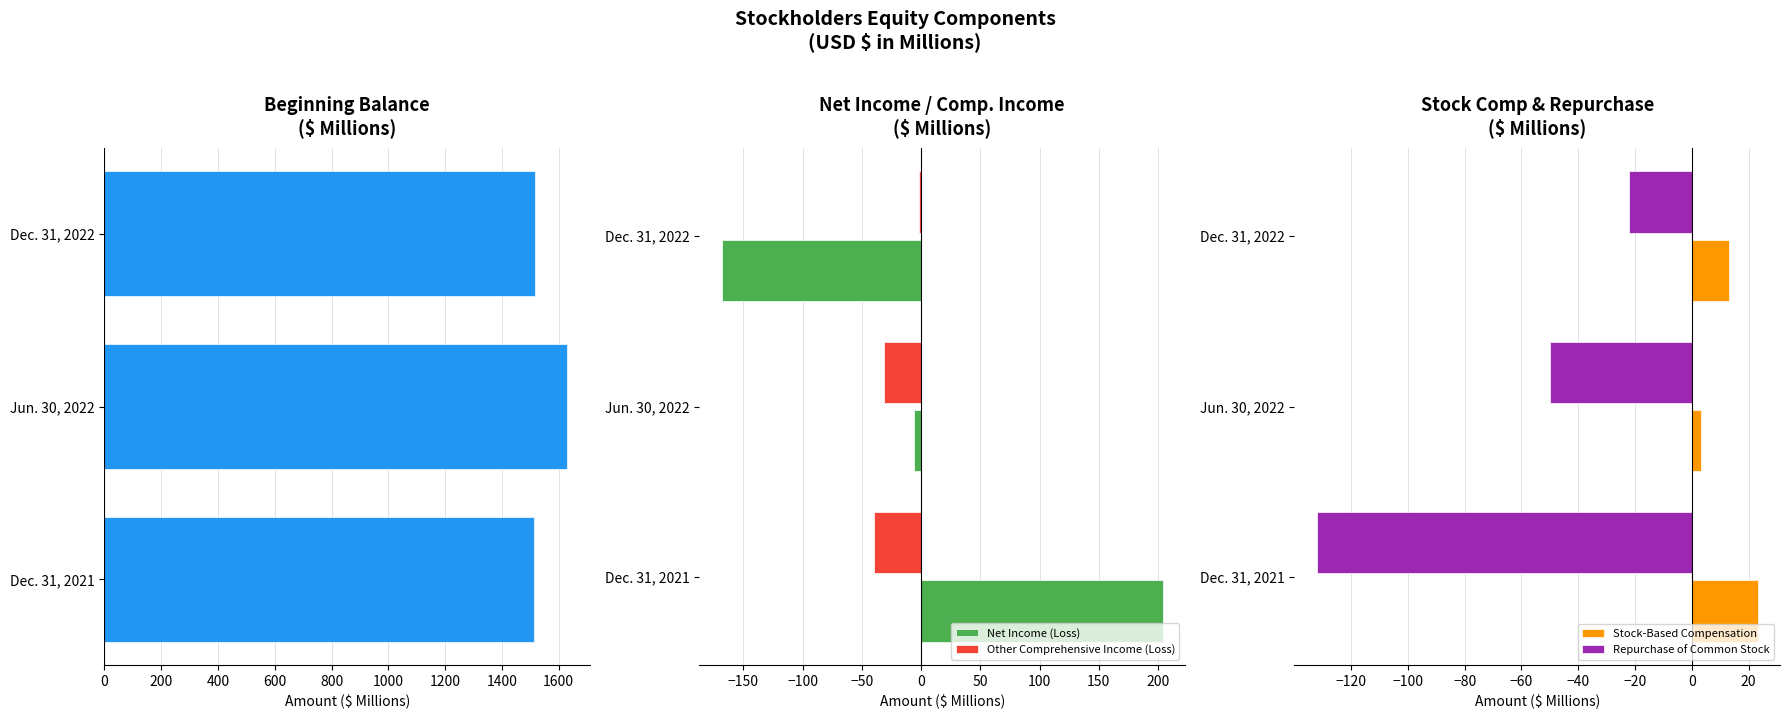

Which series has the widest spread of values?

Net Income (Loss)